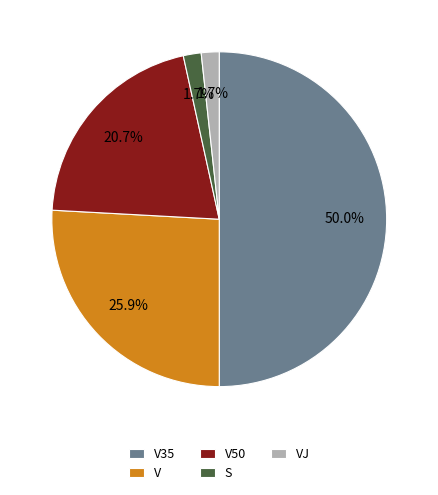

Which slice represents more than half of the pie?

V35